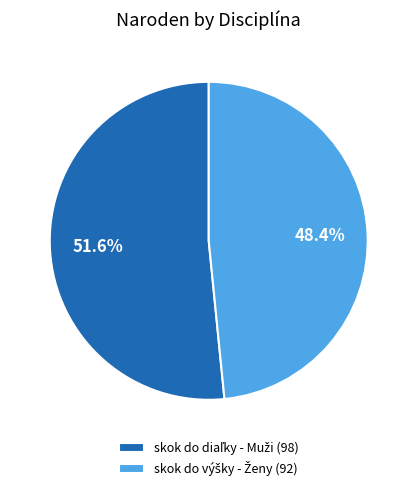

Does any single category account for the majority?

Yes